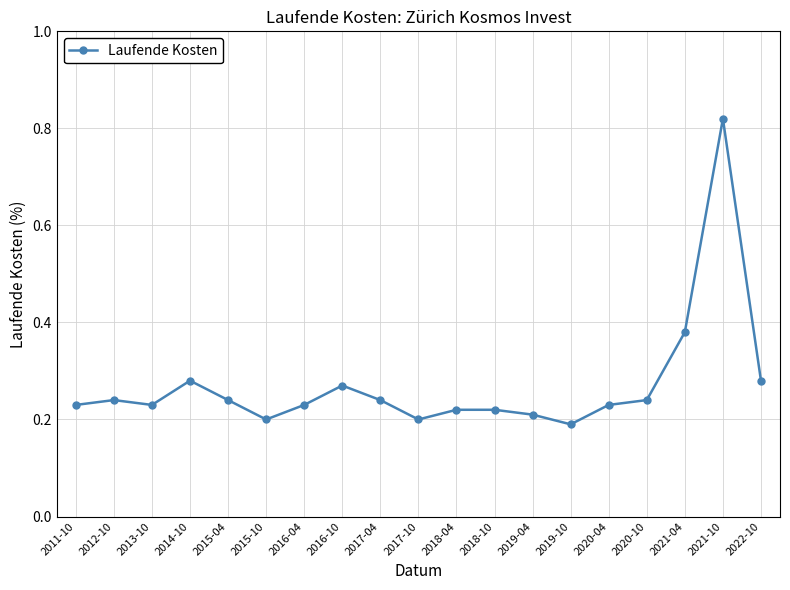

True or false: the data shows 0.1 at 2016-04.

False